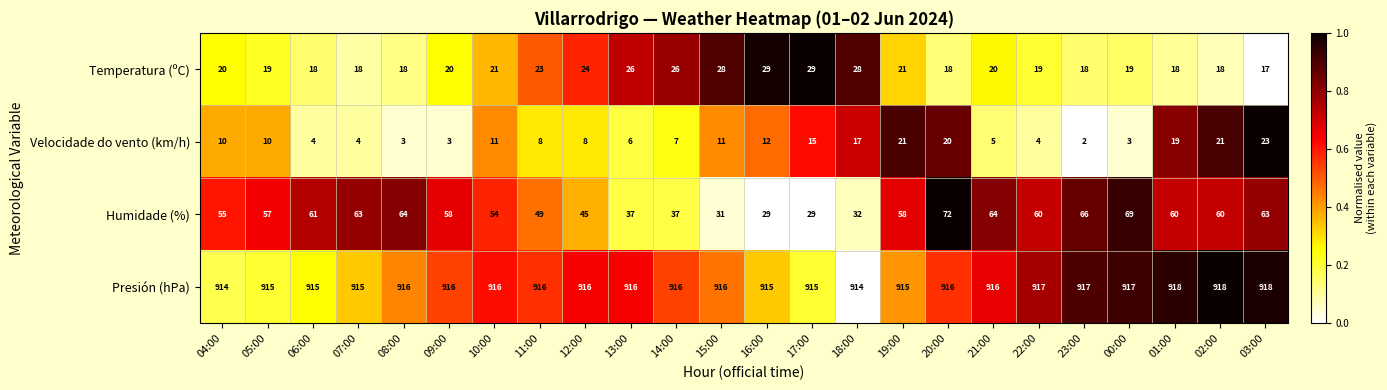

The value of Humidade (%) at 12:00 is 45. True or false?

True